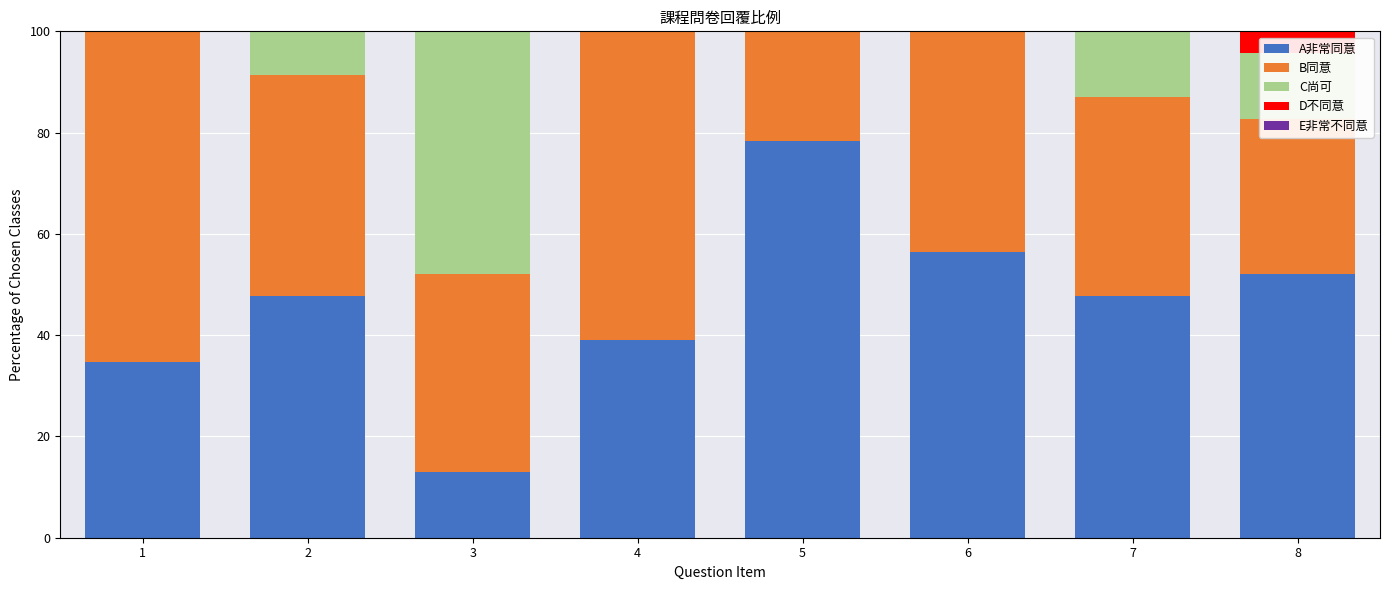

What is the total value across all series at 5?

100.0